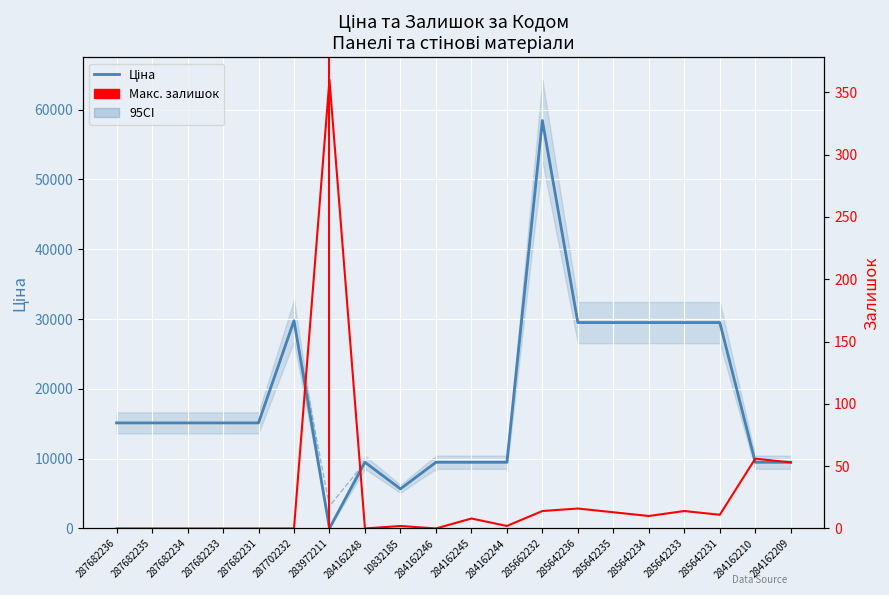

Which series has the widest spread of values?

Ціна